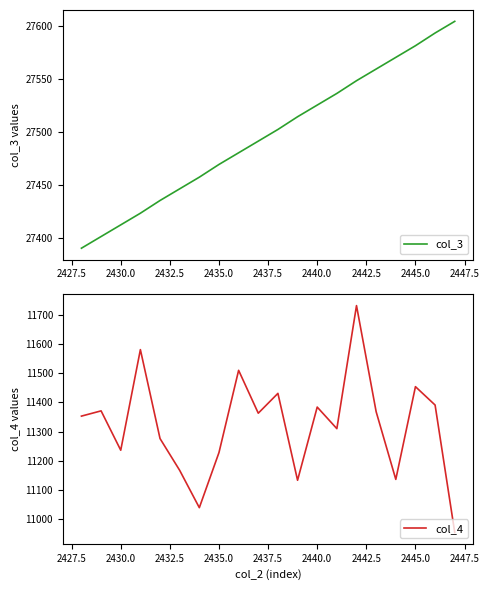

Where is the first local minimum for col_4?

2430.0